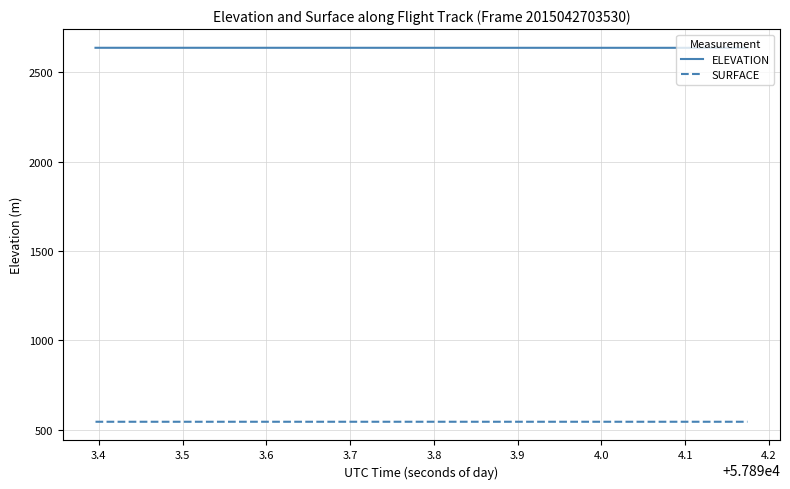

Which series has the largest total across all categories?

ELEVATION